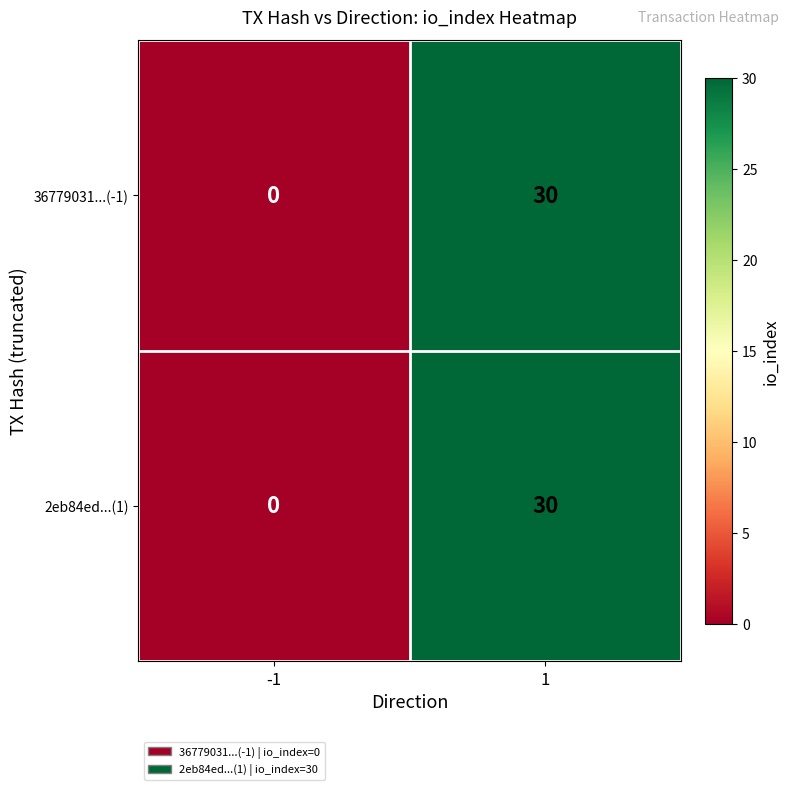

Read the 2eb84ed...(1) value at 1.

30